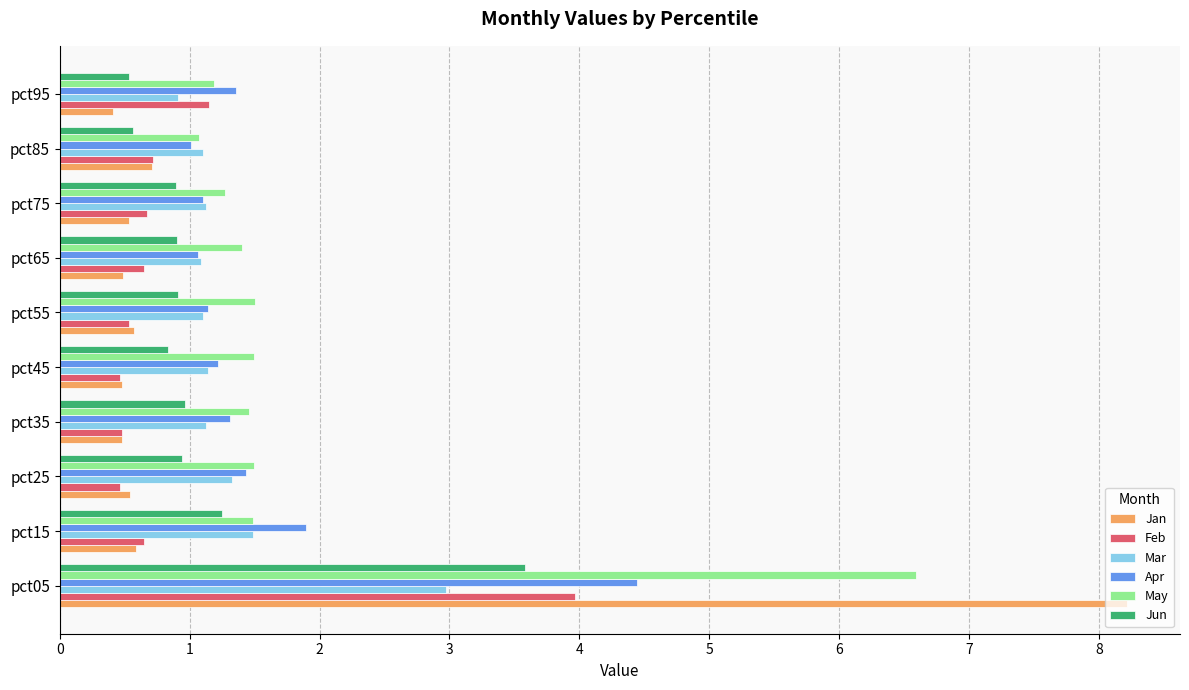

What are all the series names shown in the legend?

Jan, Feb, Mar, Apr, May, Jun